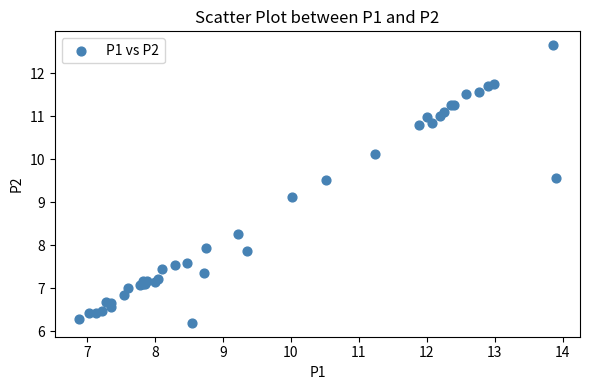

What Y value in the scatter plot is closest to 9?

9.1